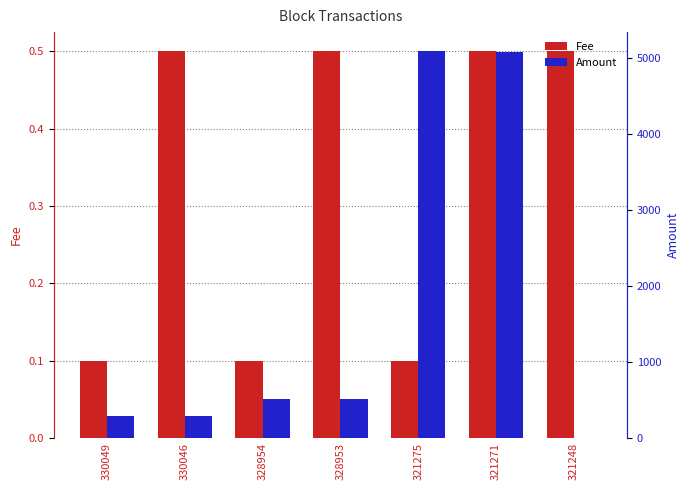

Between 330049 and 328954, which is larger?

330049